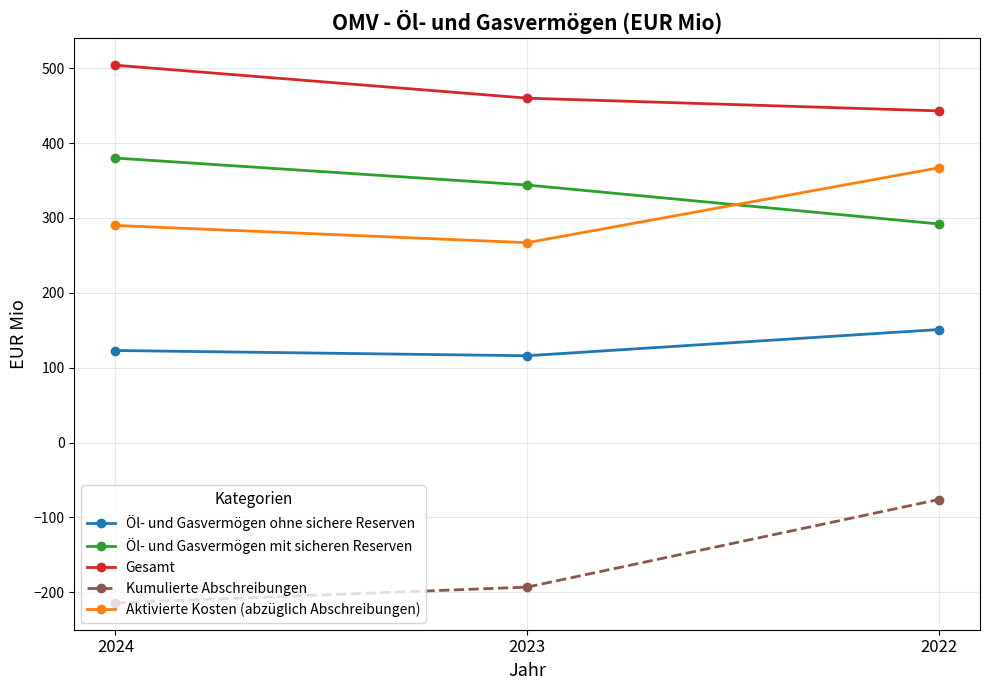

What are all the series names shown in the legend?

Öl- und Gasvermögen ohne sichere Reserven, Öl- und Gasvermögen mit sicheren Reserven, Gesamt, Kumulierte Abschreibungen, Aktivierte Kosten (abzüglich Abschreibungen)